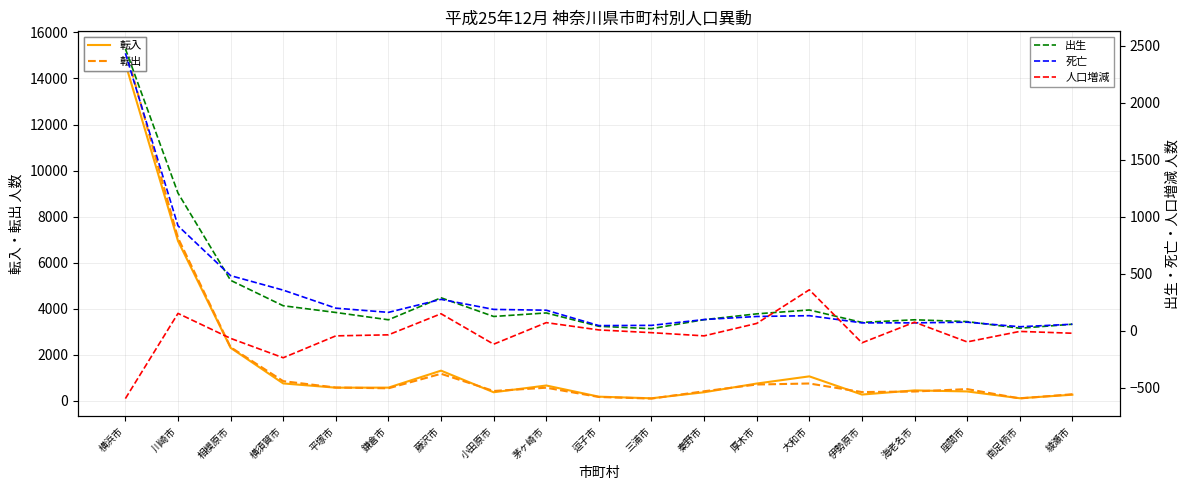

What are all the series names shown in the legend?

転入, 転出, 出生, 死亡, 人口増減